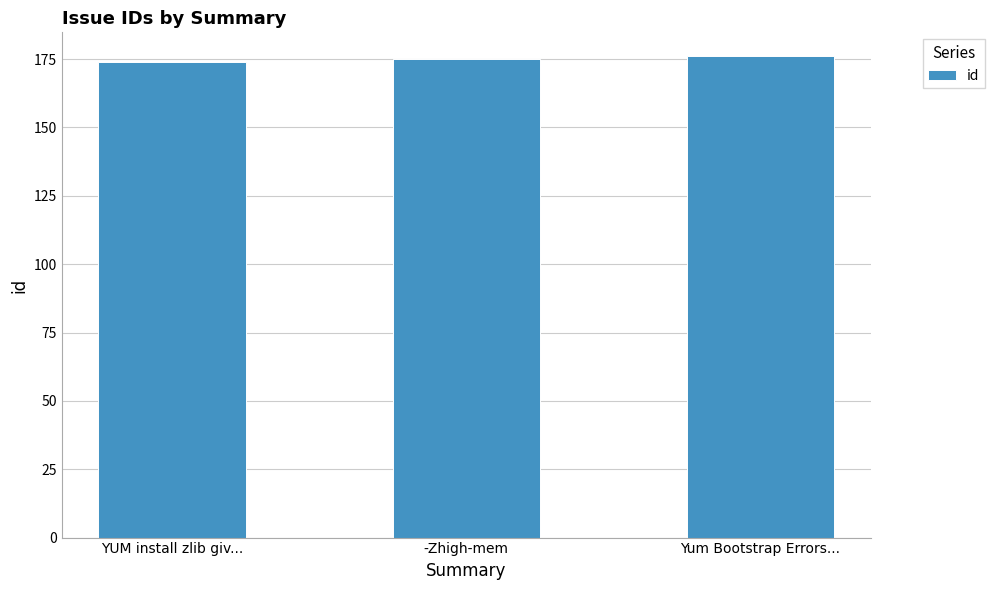

What is the sum of all values?

525